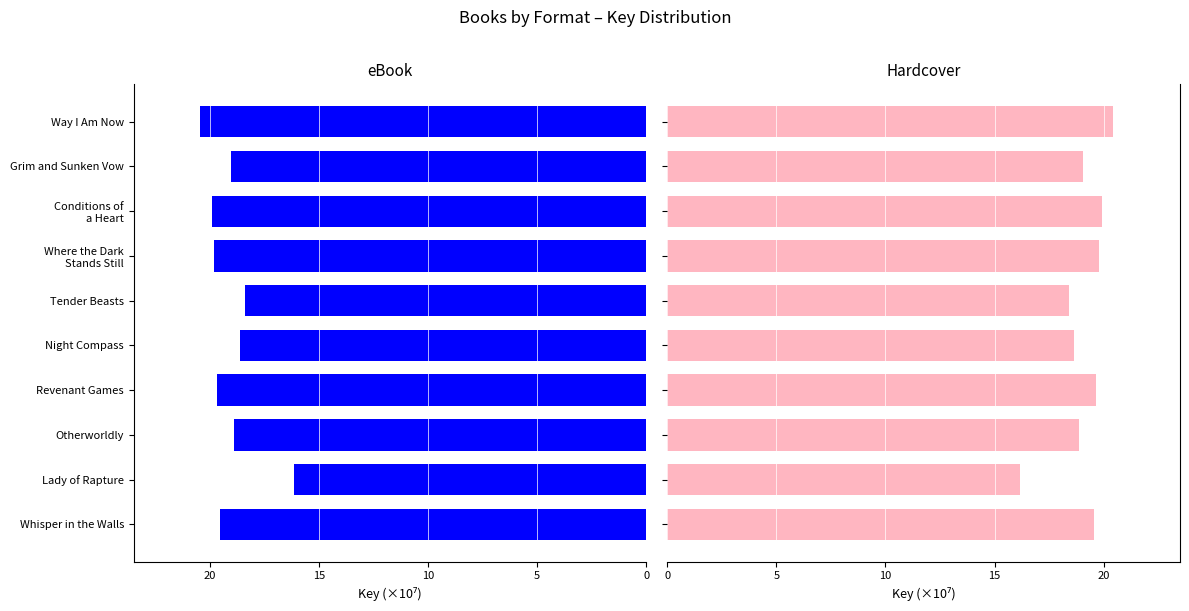

At 5, list the series in order from smallest to largest.

eBook, Hardcover